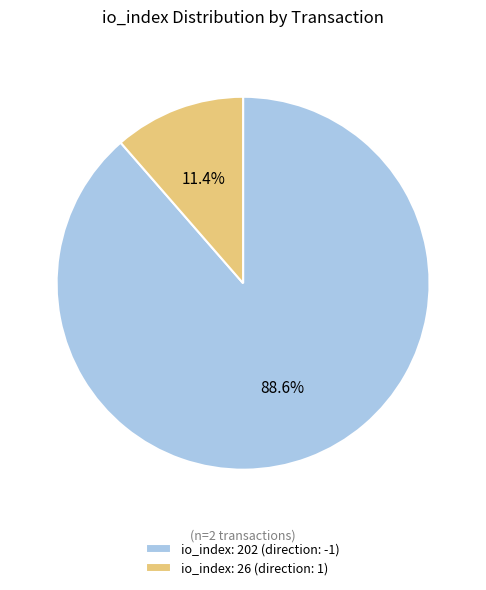

To the nearest percent, what is the difference between the io_index: 202 (direction: -1) and io_index: 26 (direction: 1) slice percentages?

77%